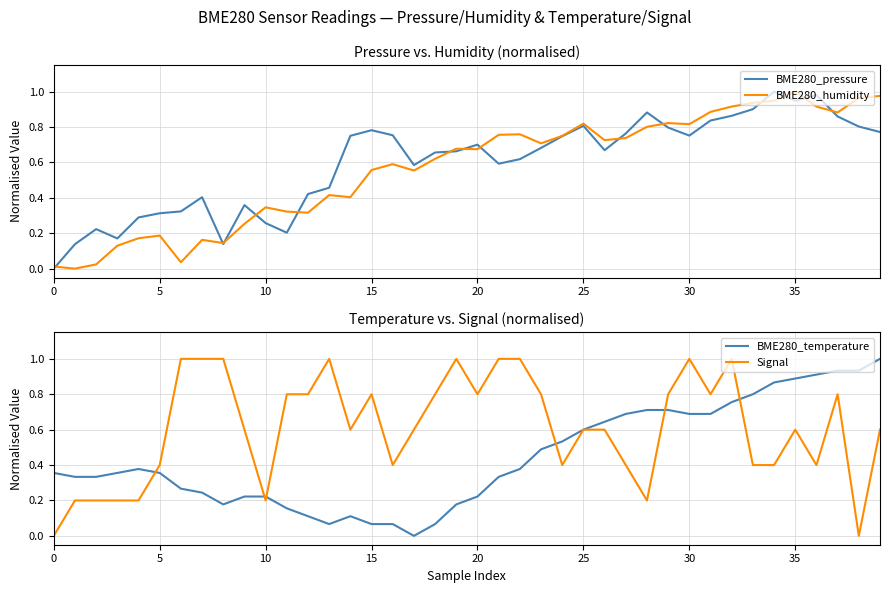

Between 35 and 16, which is larger?

16